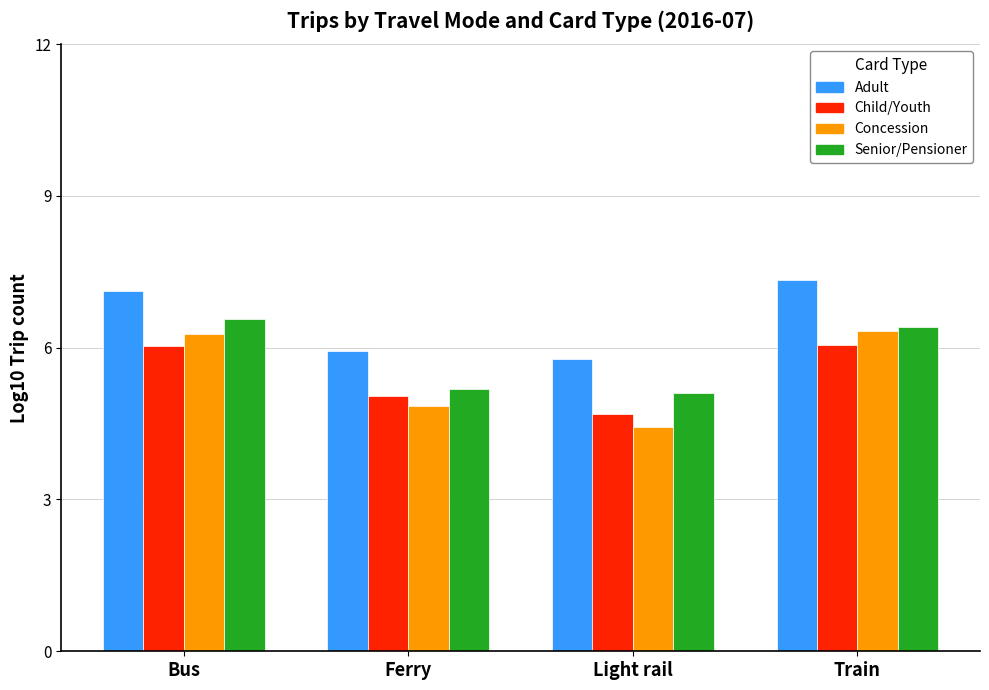

What is the spread (max minus min) of values at Train?

1.3